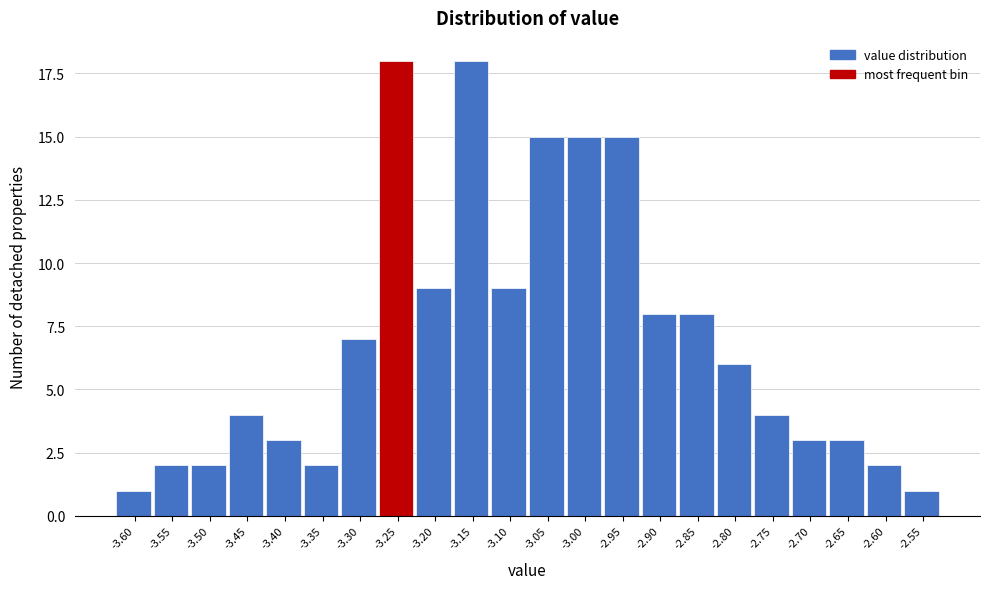

Reading right to left, list all the values displayed in this chart.

1	2	3	3	4	6	8	8	15	15	15	9	18	9	18	7	2	3	4	2	2	1